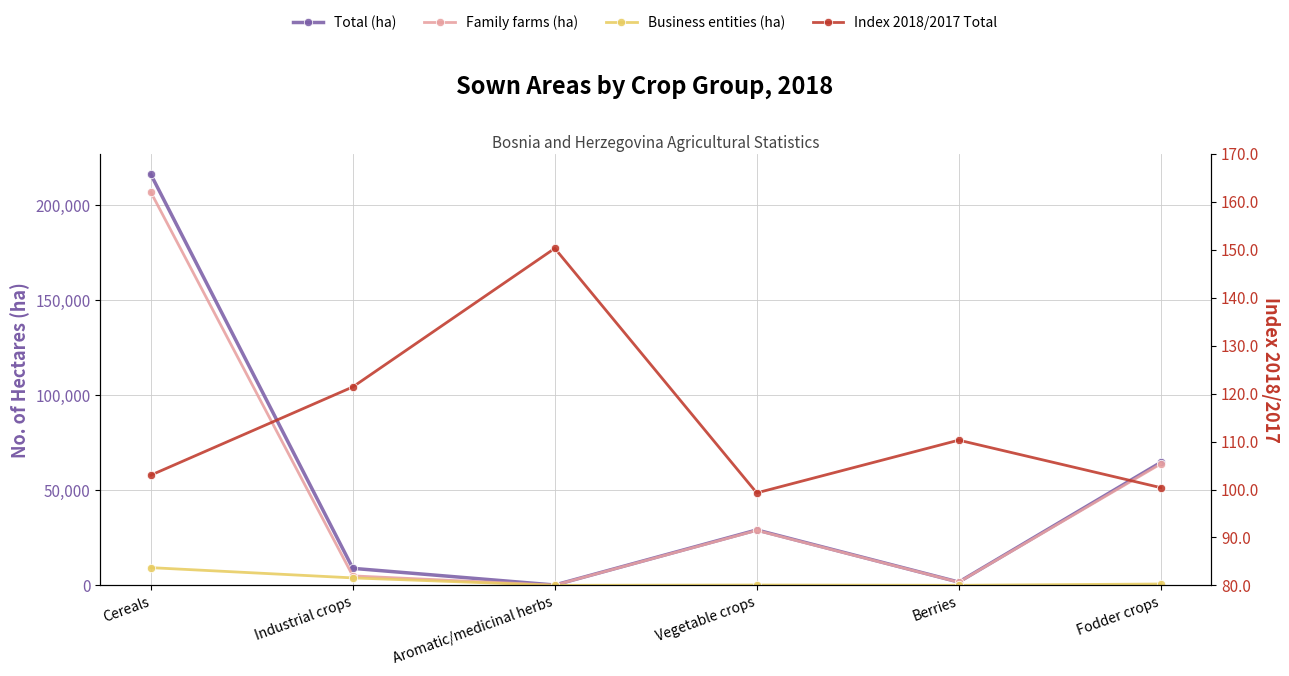

Reading left to right, extract all data points from this chart.

Total (ha): 216114.0	8995.0	227.0	29187.0	1774.0	64659.0
Family farms (ha): 206757.0	5022.0	164.0	28963.0	1700.0	63894.0
Business entities (ha): 9357.0	3973.0	63.0	224.0	75.0	766.0
Index 2018/2017 Total: 103.0	121.4	150.3	99.3	110.3	100.4